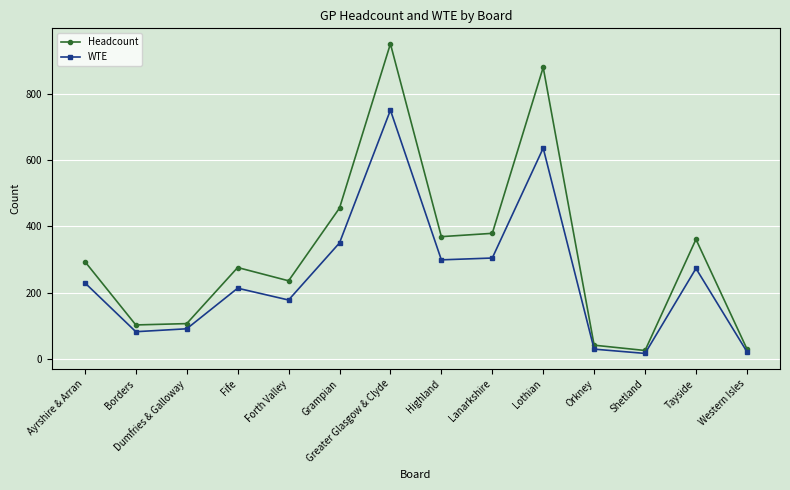

Which series changed the most between Borders and Western Isles?

Headcount